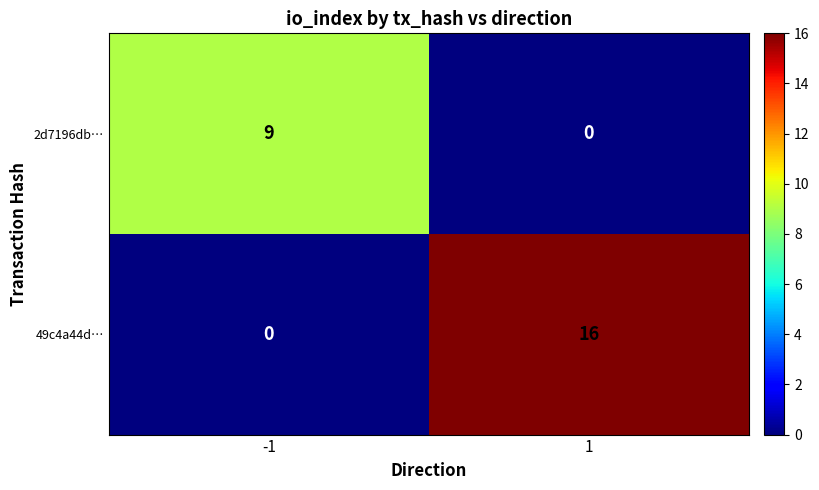

What is the maximum value for 49c4a44d…?

16